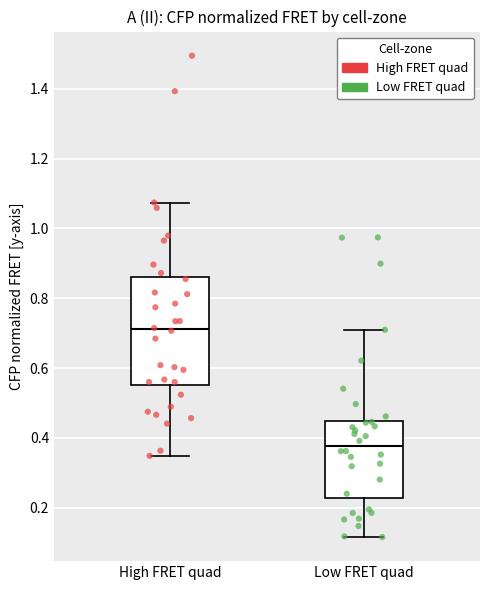

Where does the median line of the box for High FRET quad sit on the y-axis? The values are not printed on the chart, so give them approximately, as read against the axis.

0.72